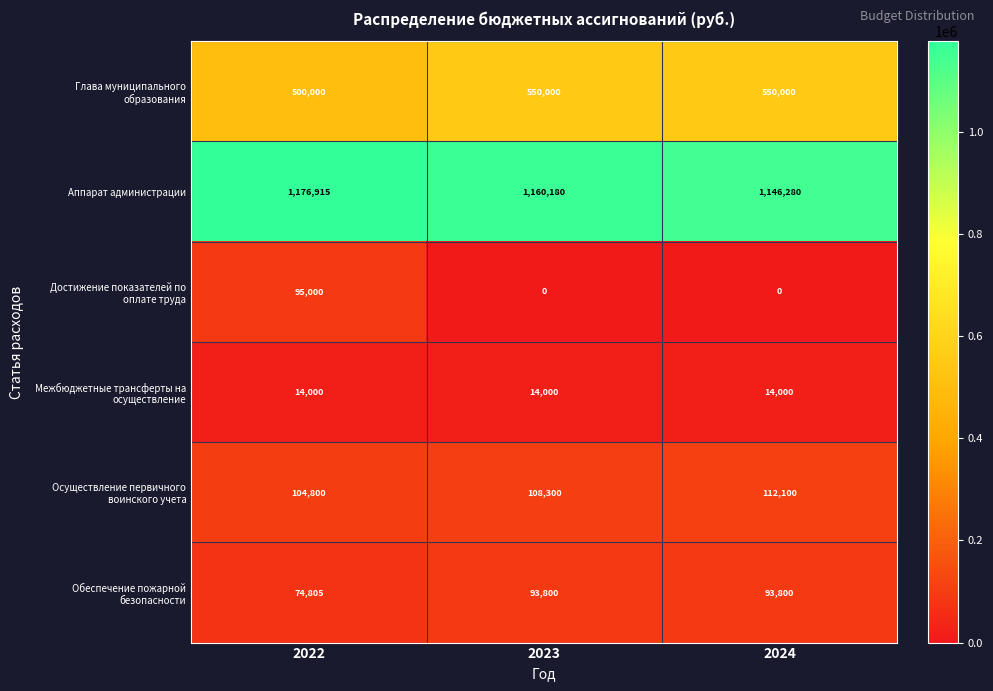

Which series has the largest total across all categories?

Аппарат администрации